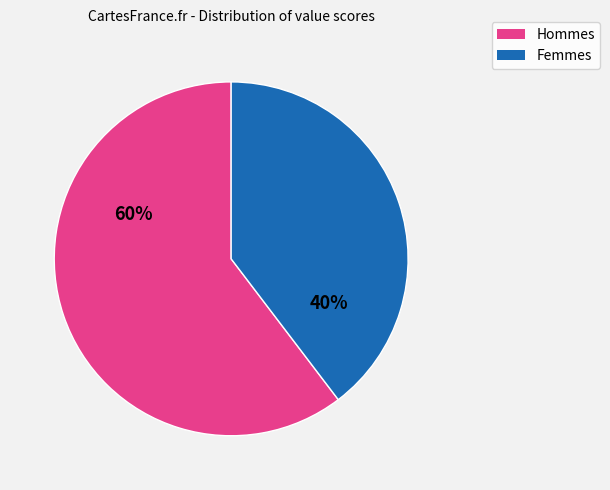

Is there any slice that represents more than half of the pie?

Yes